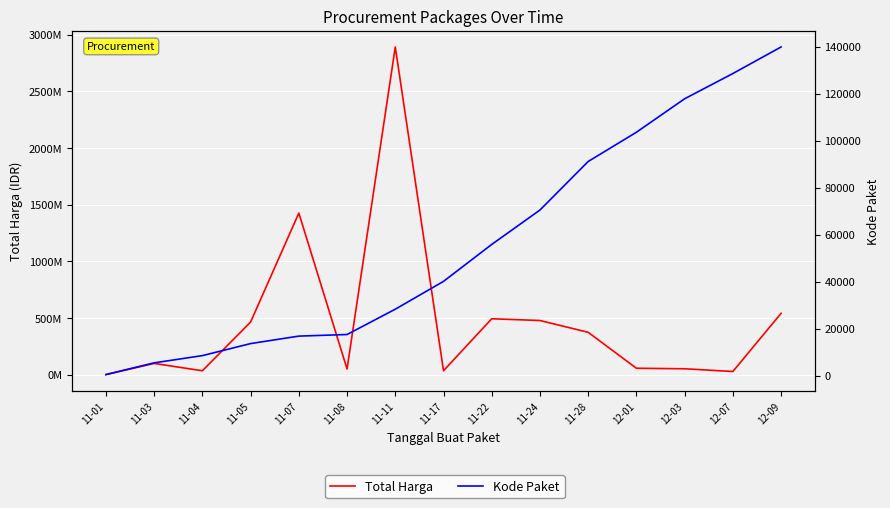

Where is Kode Paket nearest to the value 70140?

11-24